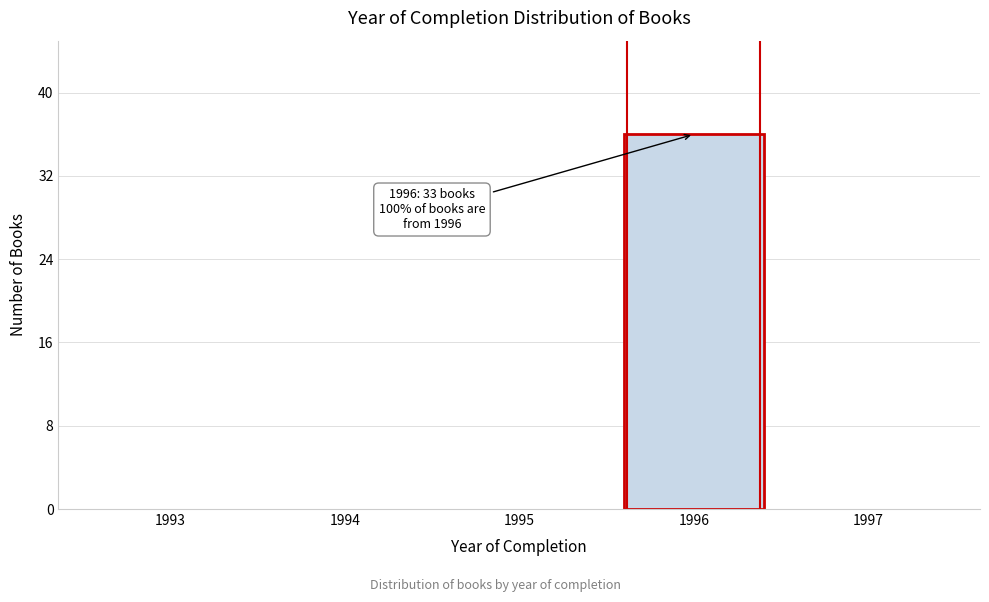

Which range on the x-axis has the tallest bar?

1995.5 to 1996.5